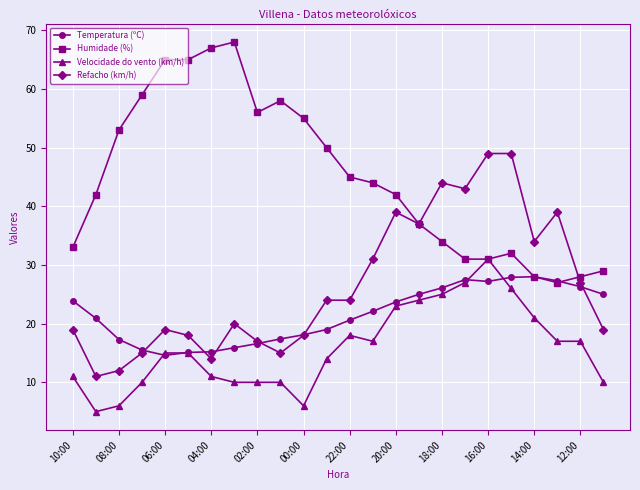

True or false: Refacho (km/h) and Velocidade do vento (km/h) intersect in this chart.

False